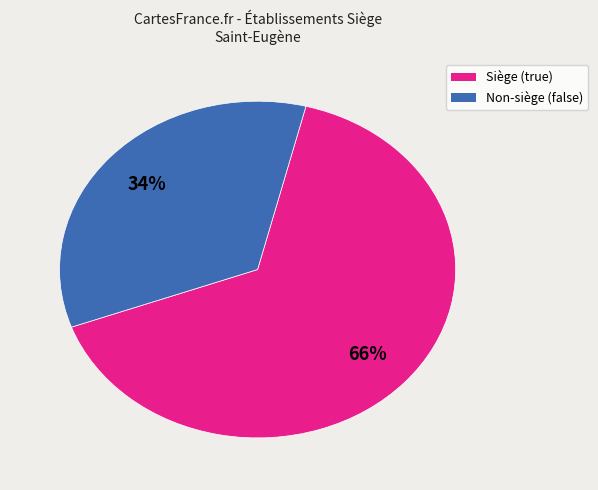

Is there any slice that represents more than half of the pie?

Yes